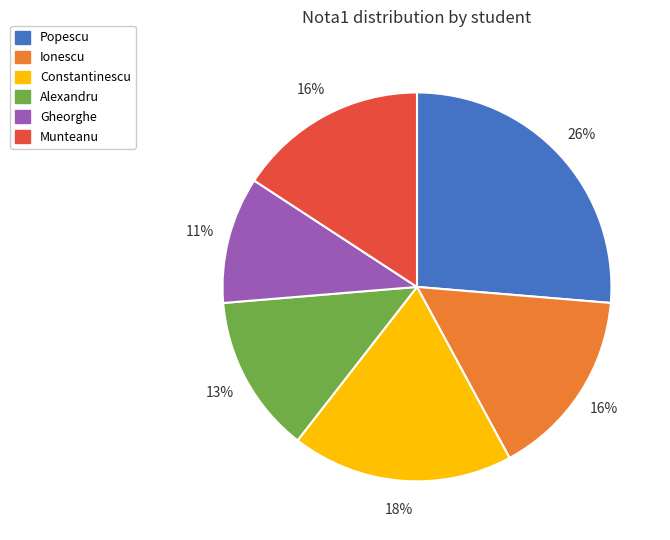

Which has a higher value, Gheorghe or Alexandru?

Alexandru